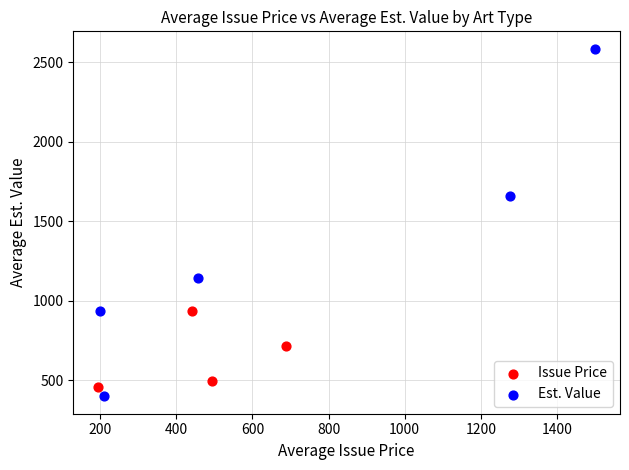

Which series contains the highest Y value?

Est. Value